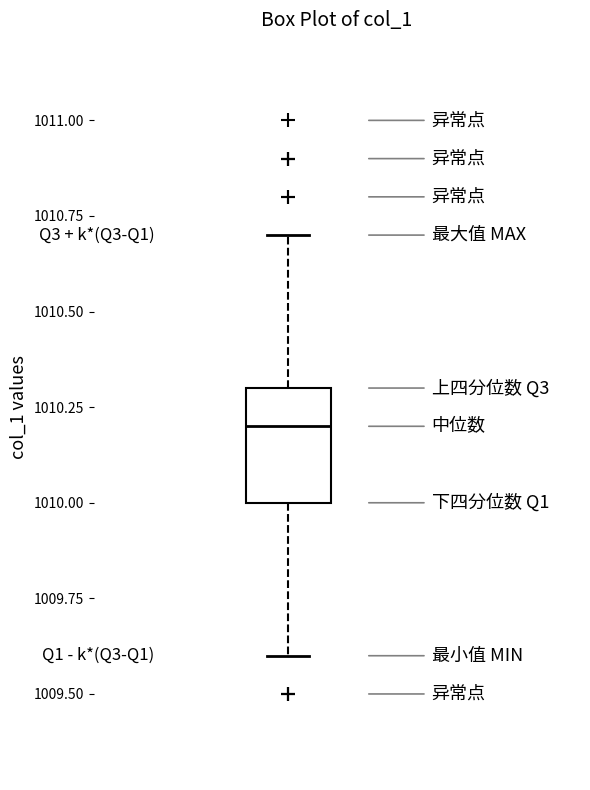

Where does the median line of the box sit on the y-axis? The values are not printed on the chart, so give them approximately, as read against the axis.

1010.2